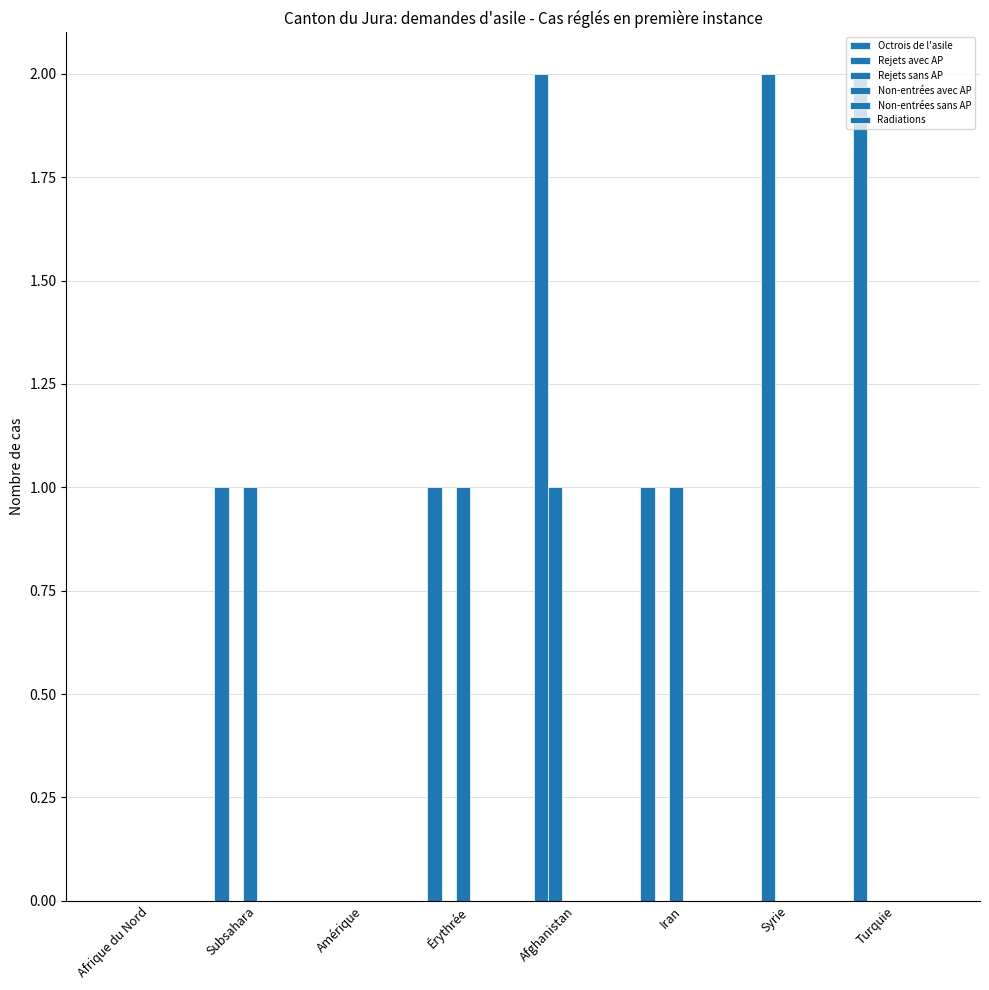

Reading right to left, transcribe all the data shown in this chart.

Octrois de l'asile: 2	0	1	2	1	0	1	0
Rejets avec AP: 0	2	0	1	0	0	0	0
Rejets sans AP: 0	0	1	0	1	0	1	0
Non-entrées avec AP: 0	0	0	0	0	0	0	0
Non-entrées sans AP: 0	0	0	0	0	0	0	0
Radiations: 0	0	0	0	0	0	0	0